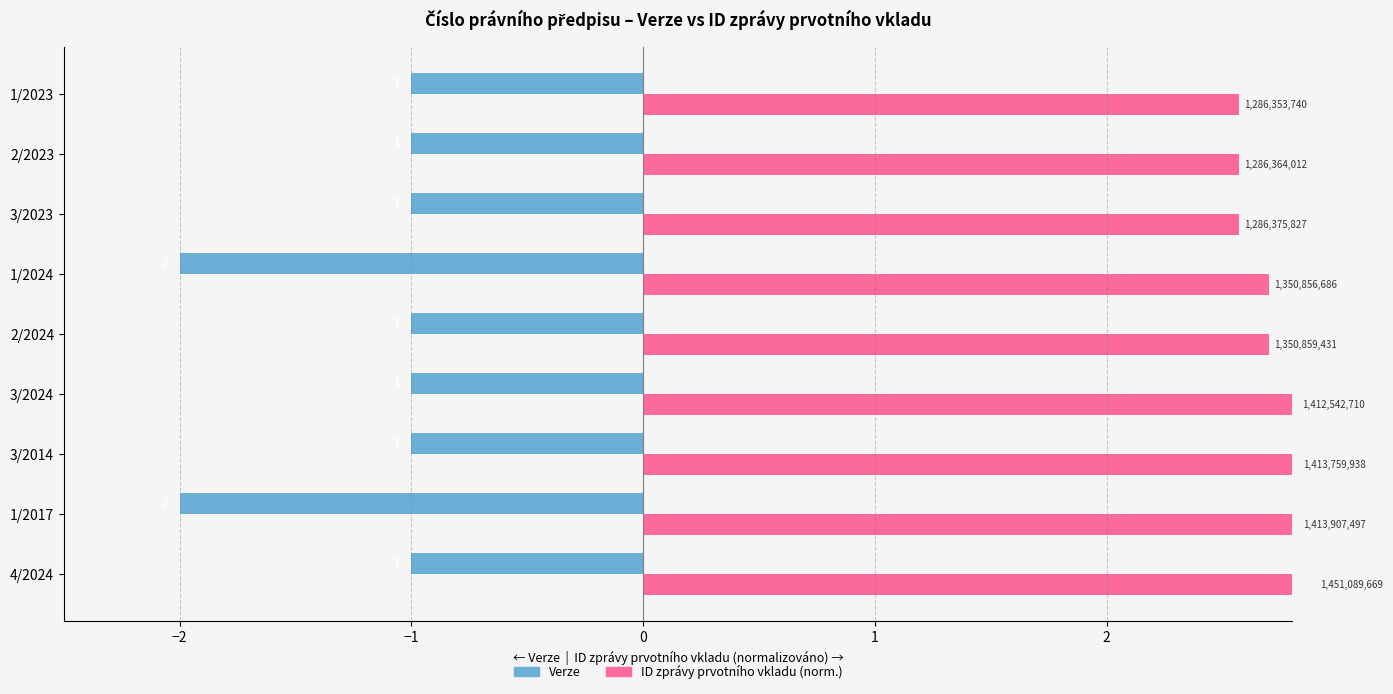

How many bars are there in each group?

2